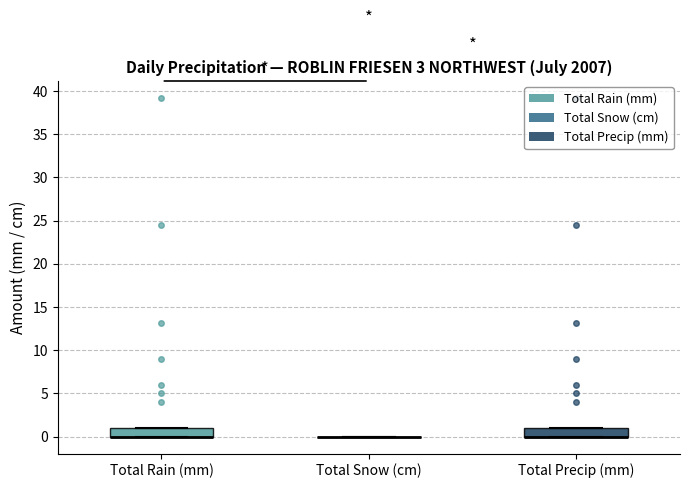

Reading left to right, read every box against the y-axis: the position of its median line, the range the box covers, and the ends of its whiskers. The values are not printed on the chart, so give them approximately, as read against the axis.

Total Rain (mm): median 0 (drawn on the box's lower edge), box 0 to 1, whiskers 0 to 1
Total Snow (cm): box collapsed to a line at 0, whiskers 0 to 0
Total Precip (mm): median 0 (drawn on the box's lower edge), box 0 to 1, whiskers 0 to 1